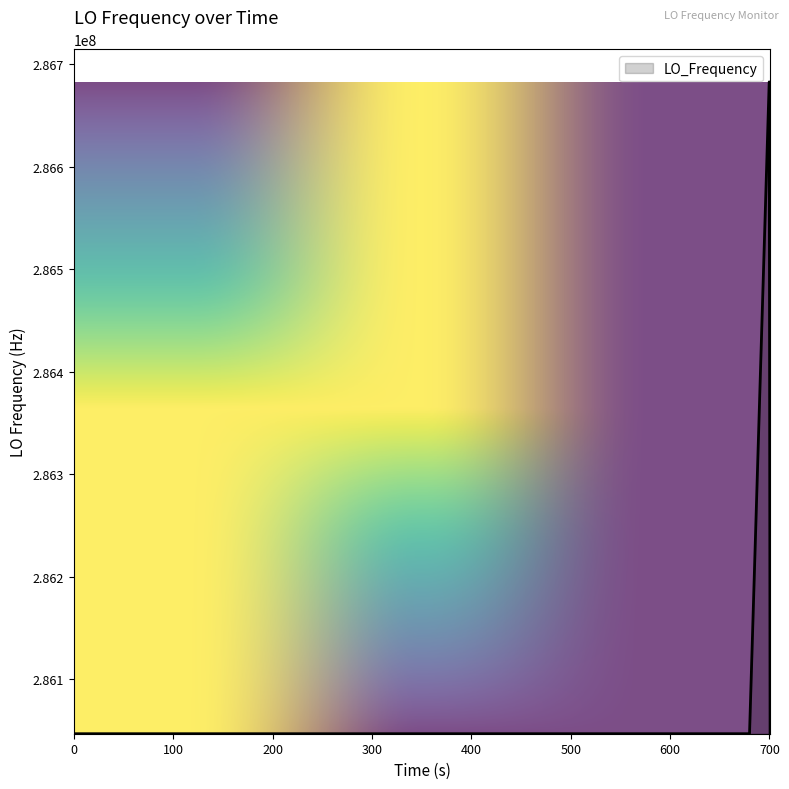

What is the greatest value displayed?

286682706.4